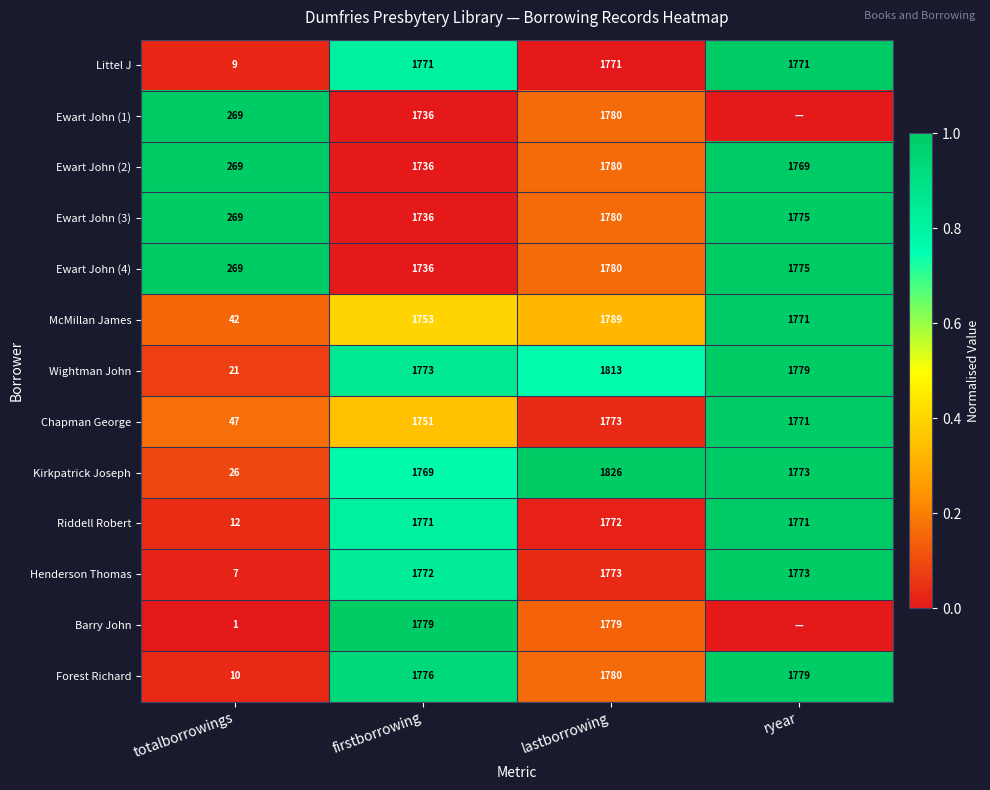

The value of Barry John at totalborrowings is 0.3. True or false?

False